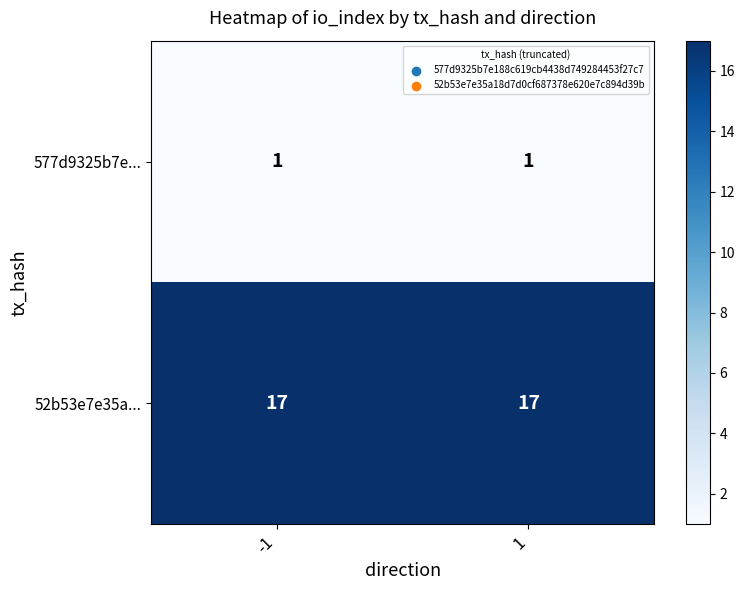

The 52b53e7e35a... series shows 6 at -1. True or false?

False